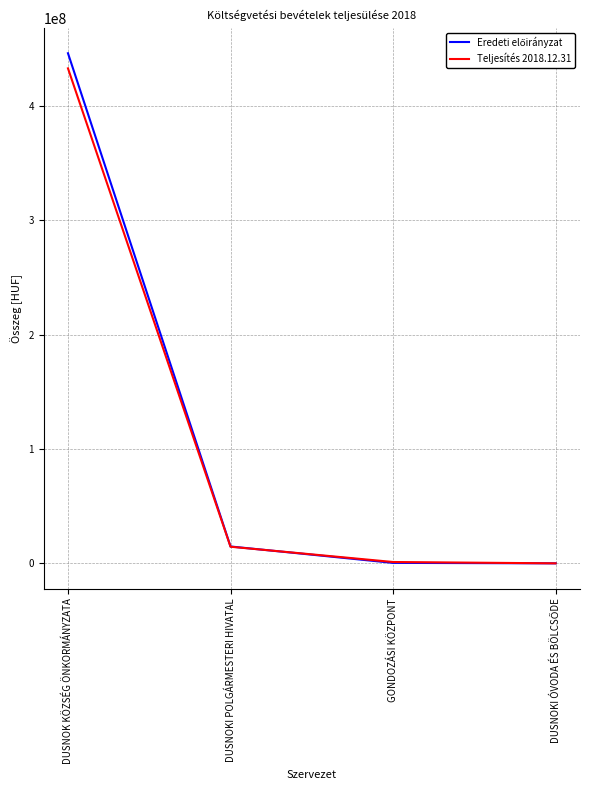

How many lines are shown in the chart?

2